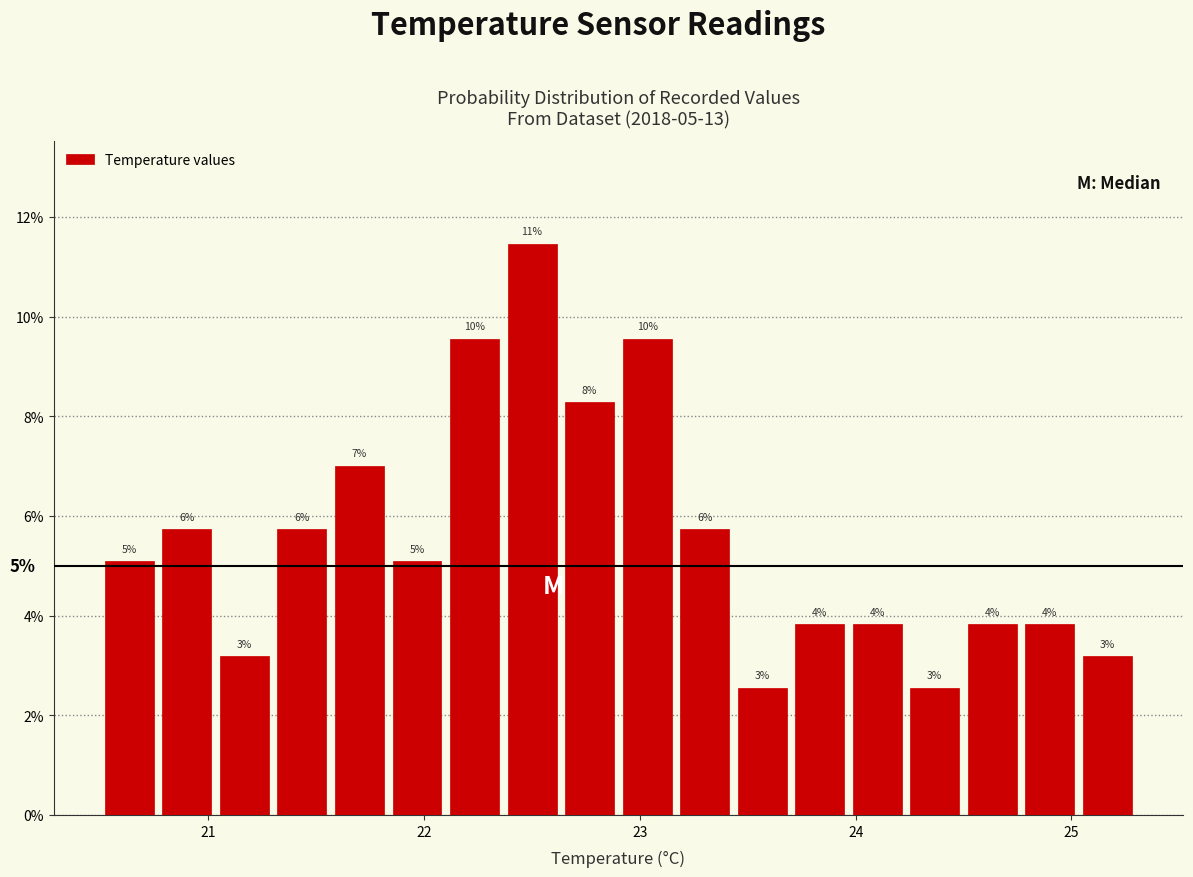

Around what value on the x-axis is the tallest bar? Give the approximate position of its centre, as read against the axis.

22.5